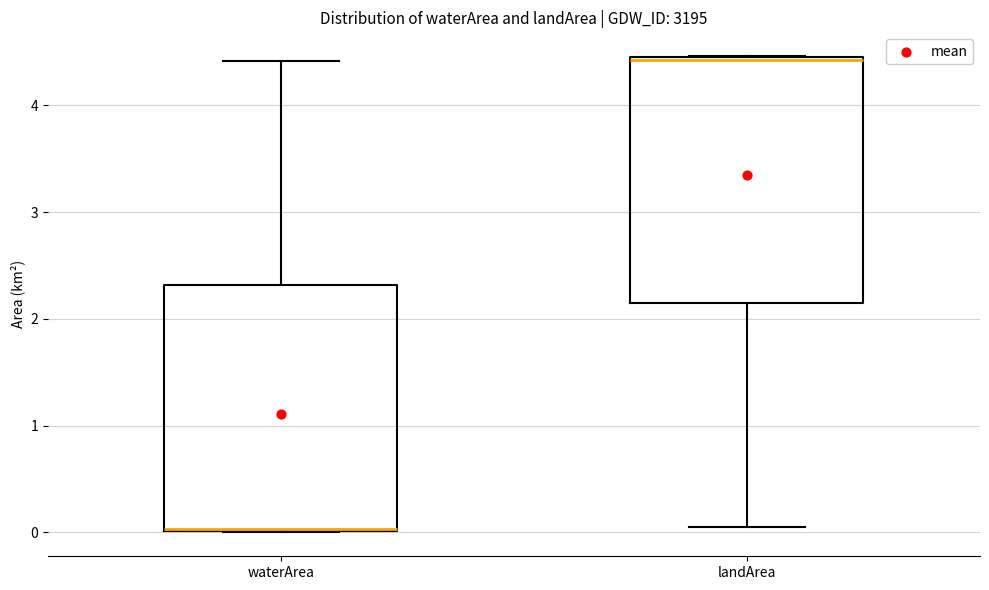

Reading left to right, transcribe this box plot: for each box, give where its median line is, the range the box spans, and where its two whiskers end, as read against the y-axis. The values are not printed on the chart, so give them approximately, as read against the axis.

waterArea: median 0.0, box 0.0 to 2.3, whiskers 0.0 to 4.4
landArea: median 4.4, box 2.1 to 4.5, whiskers 0.1 to 4.5